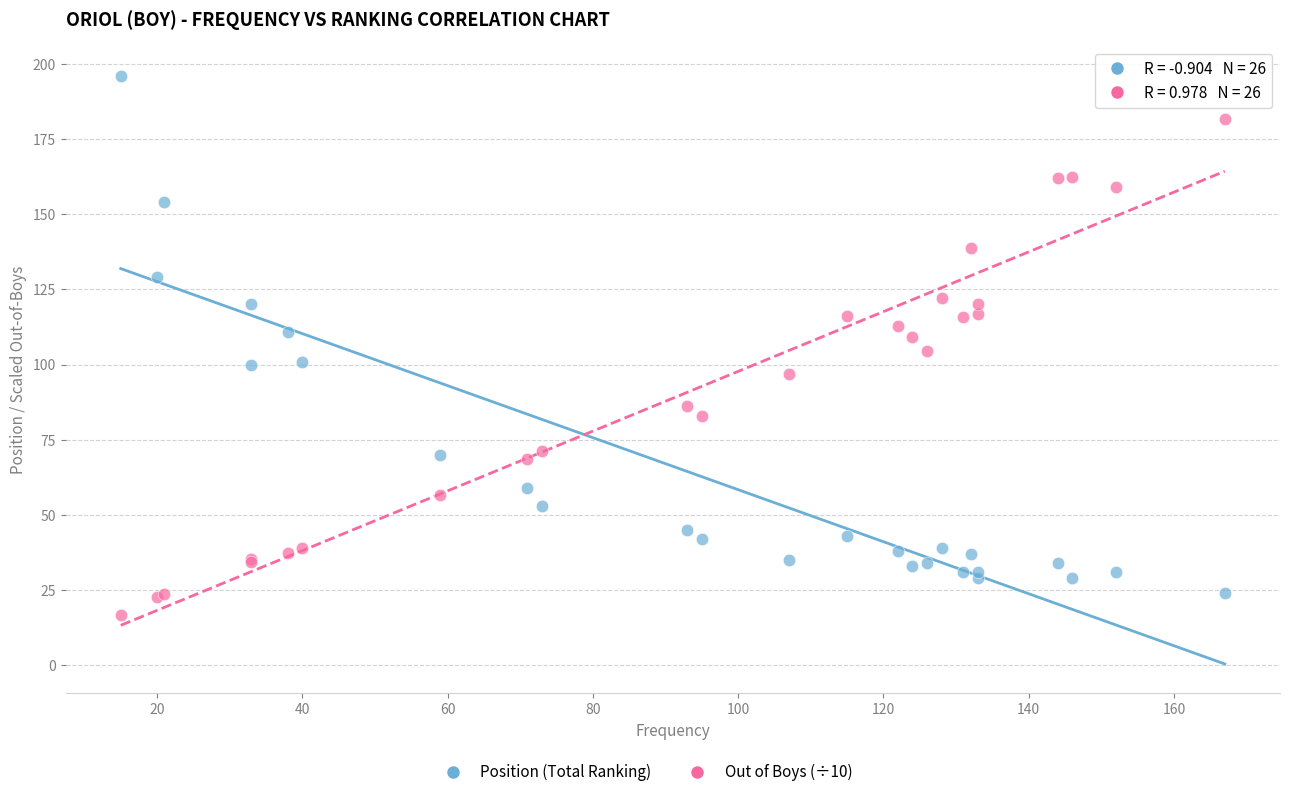

Which series contains the highest Y value?

Position (Total Ranking)